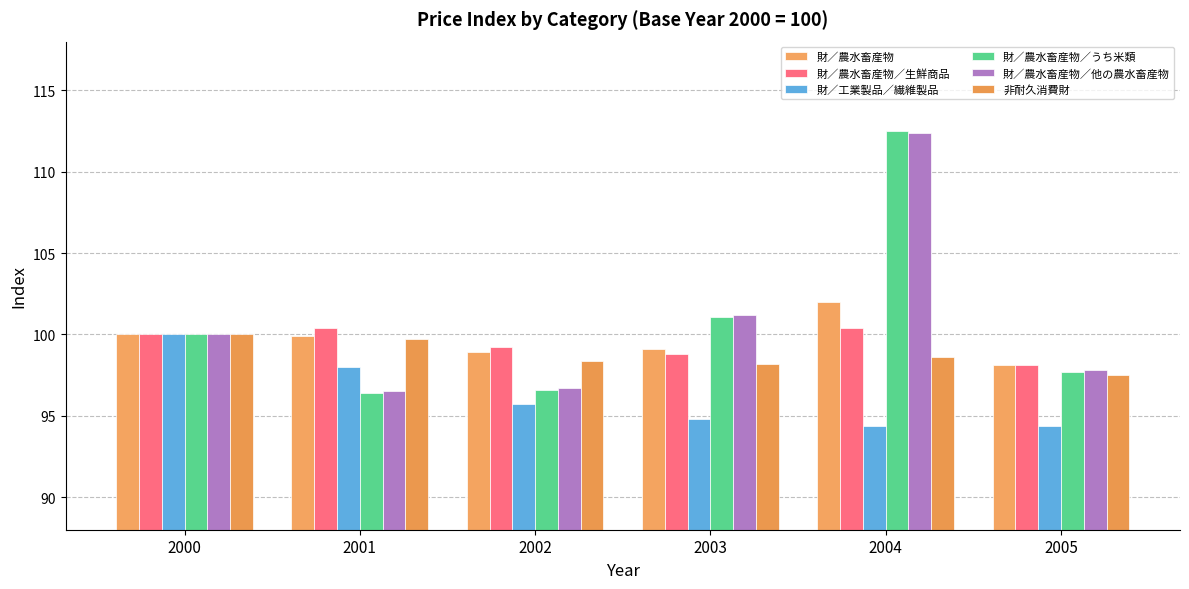

What are all the series names shown in the legend?

財／農水畜産物, 財／農水畜産物／生鮮商品, 財／工業製品／繊維製品, 財／農水畜産物／うち米類, 財／農水畜産物／他の農水畜産物, 非耐久消費財